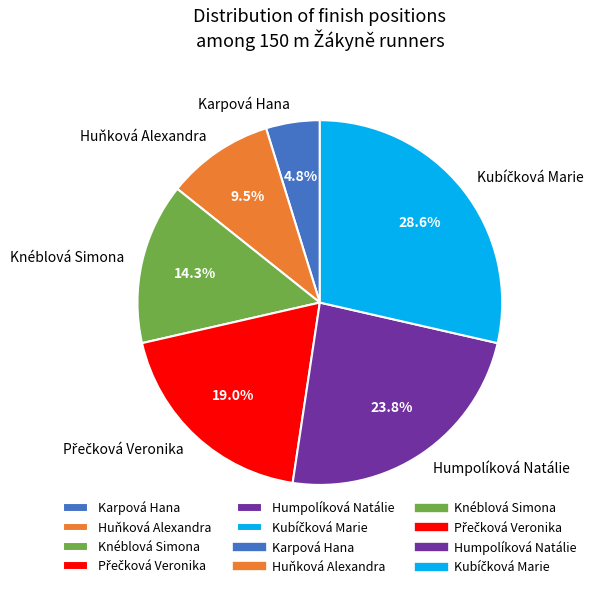

Does any single category account for the majority?

No